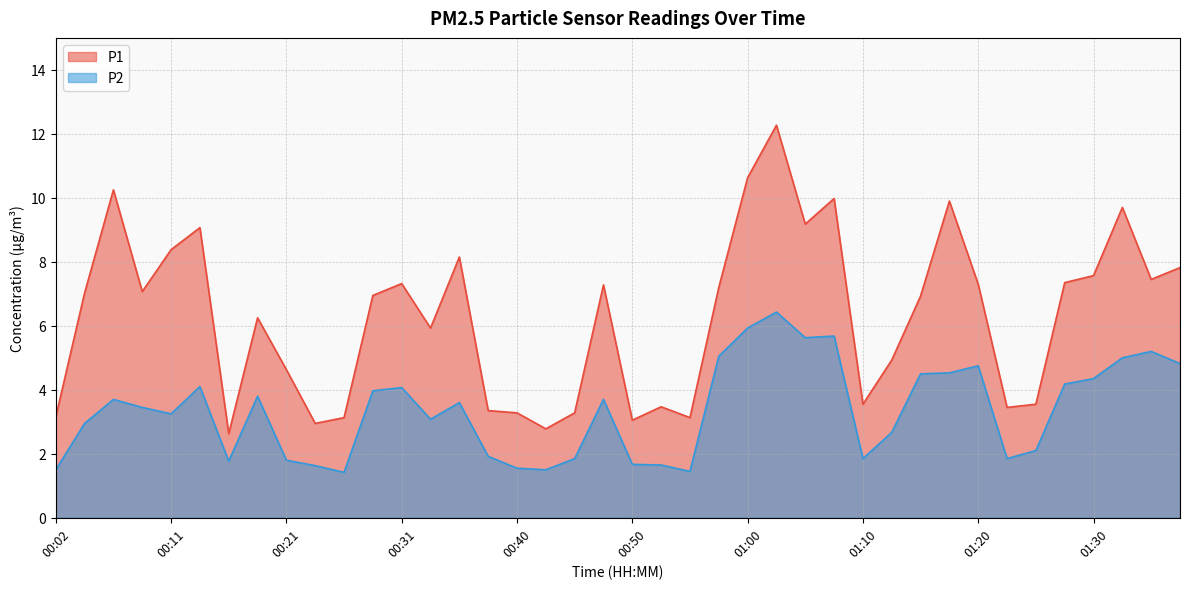

How many lines are shown in the chart?

2